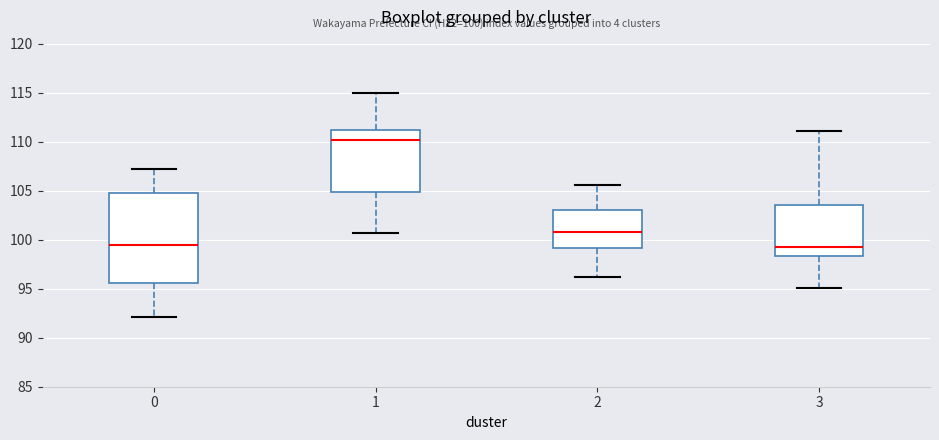

Comparing the boxes themselves (not the whiskers), which one is the tallest?

0